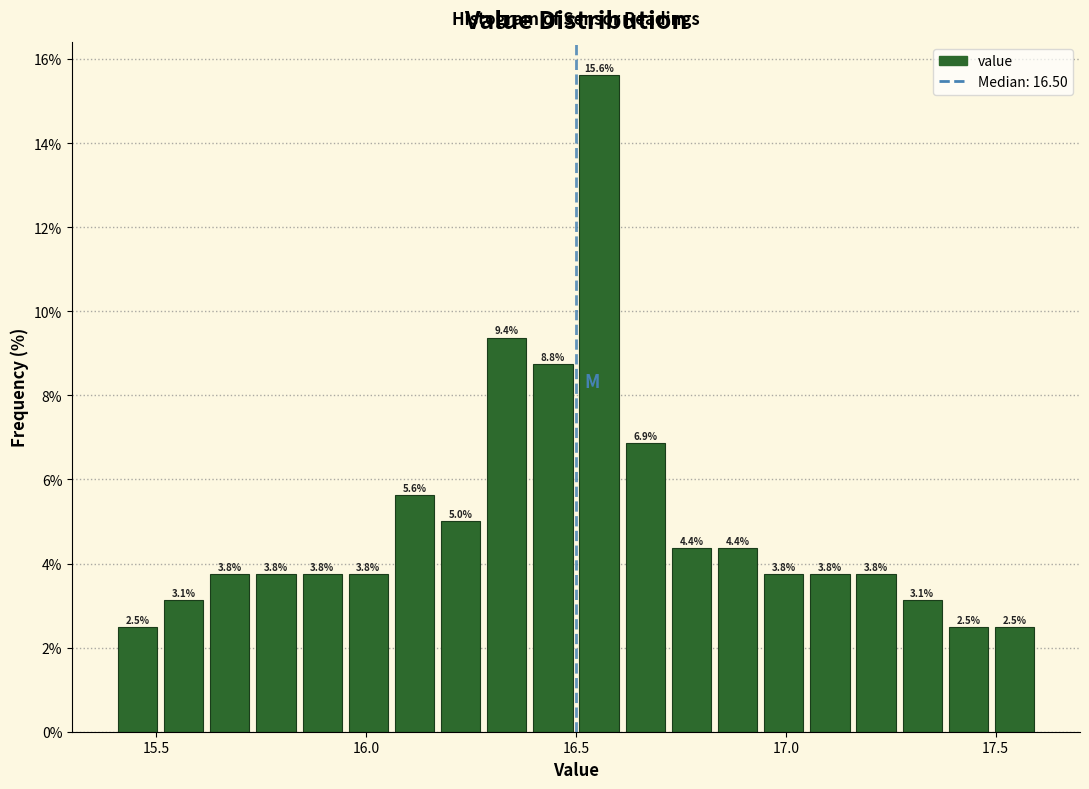

Read against the x-axis, roughly where is the centre of the tallest bar?

16.55